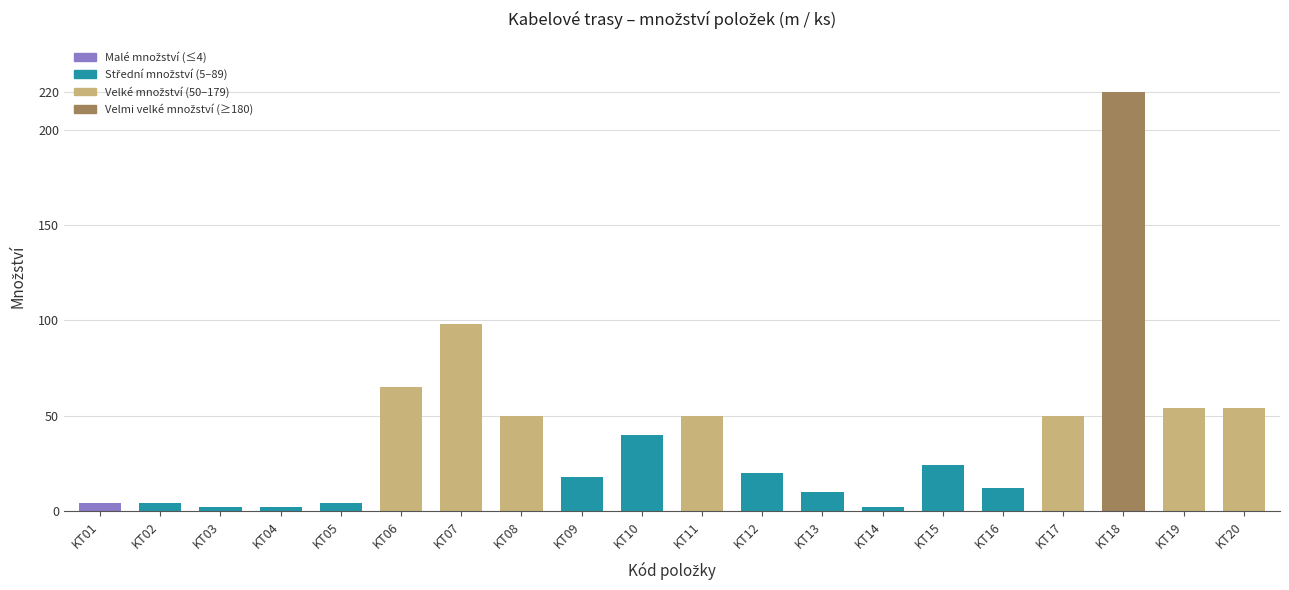

What is the change in value from KT05 to KT14?

-2